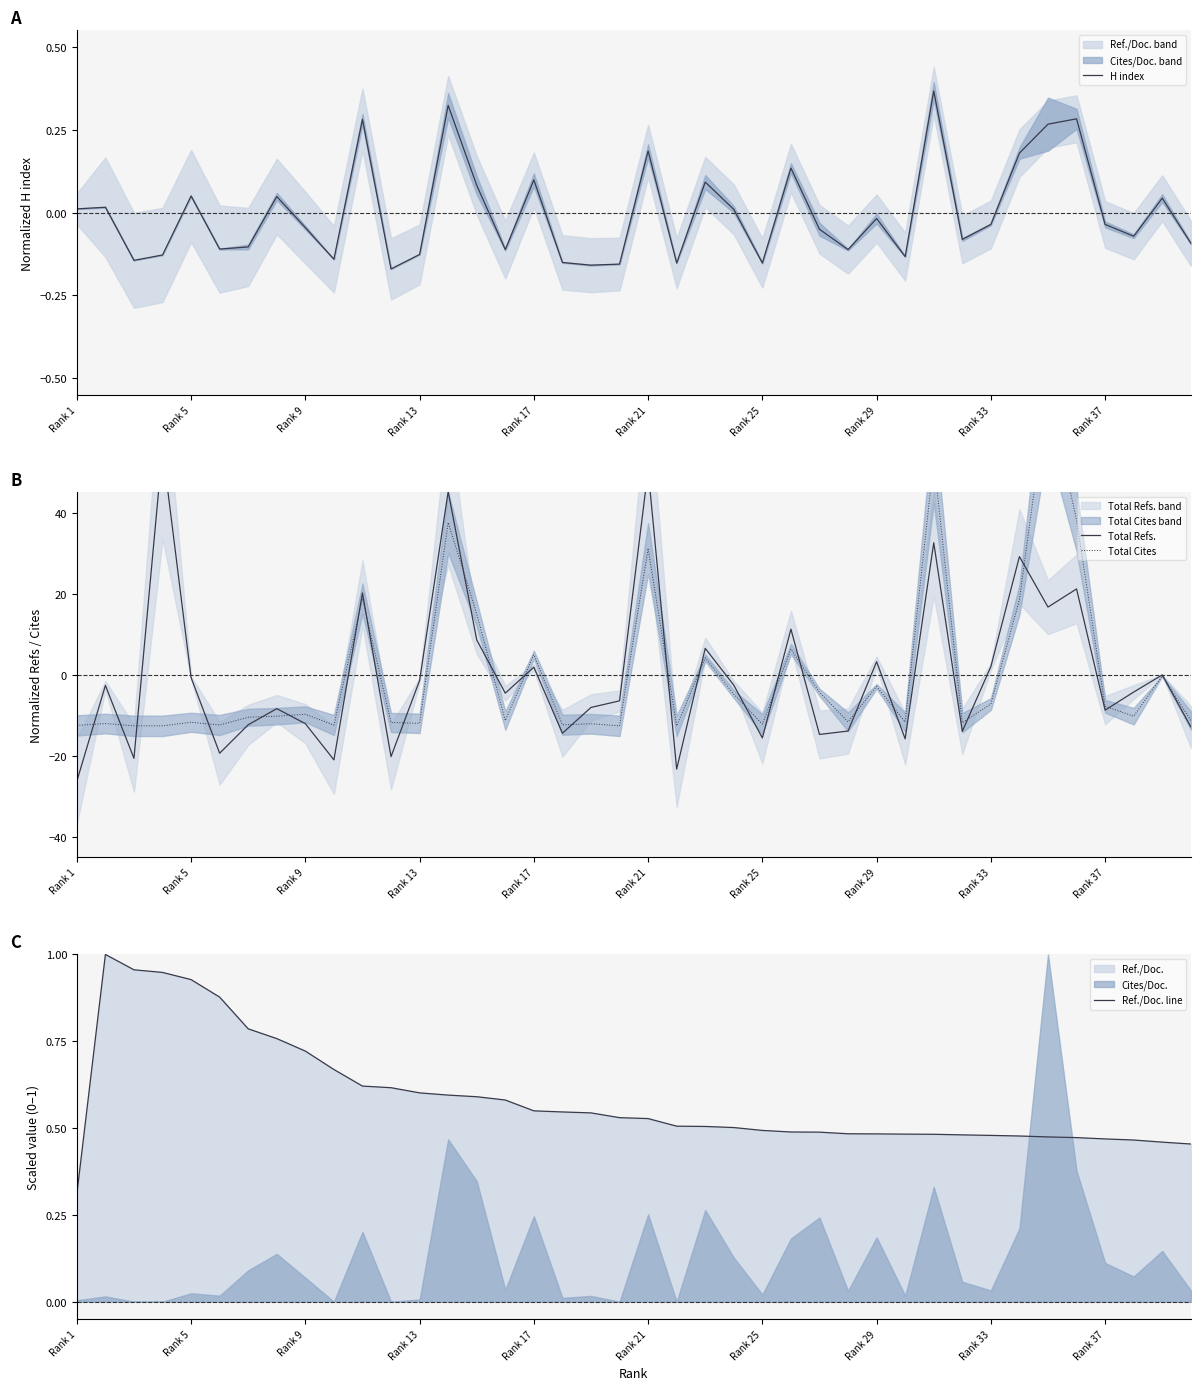

True or false: H index and Ref./Doc. line cross at least once.

False